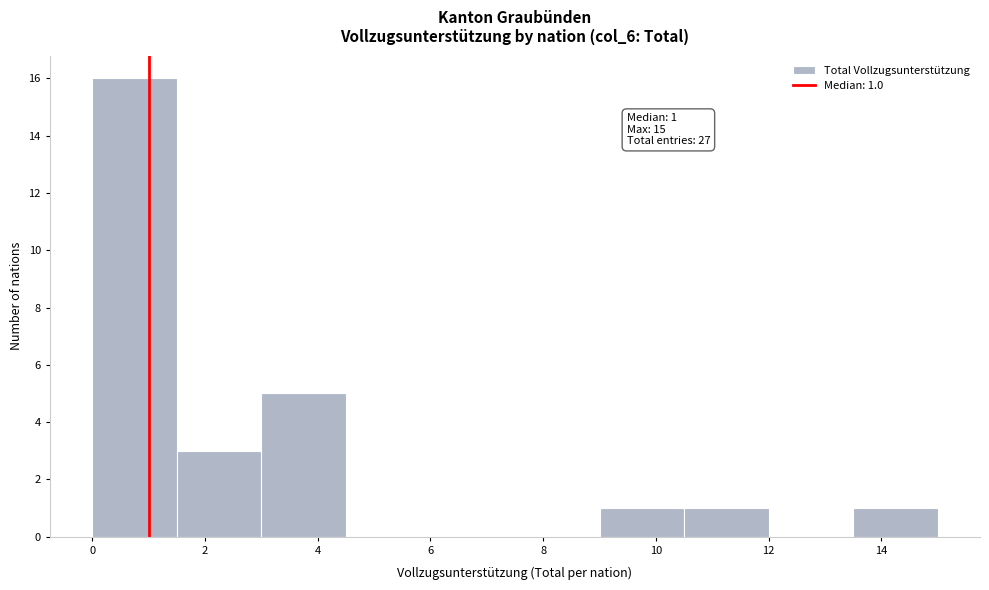

Which range on the x-axis has the tallest bar?

0.0 to 1.5